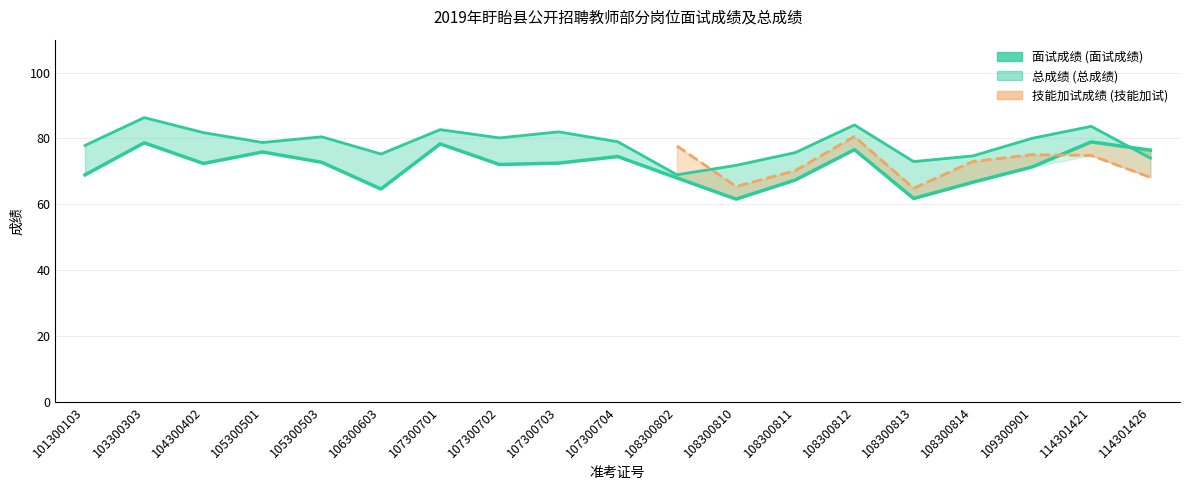

Which label corresponds to the largest value in the chart?

103300303